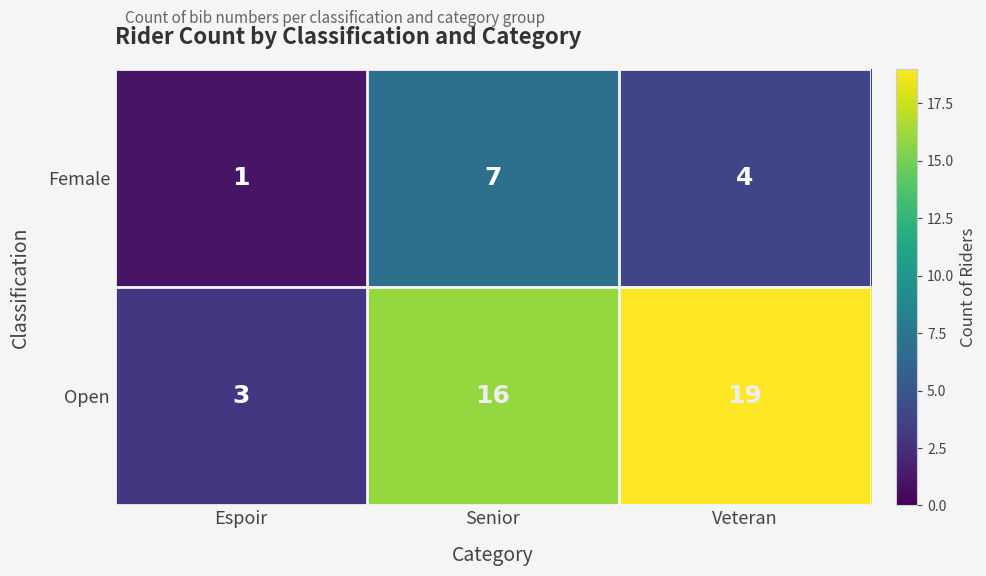

How many values in the Female series are below 4?

1